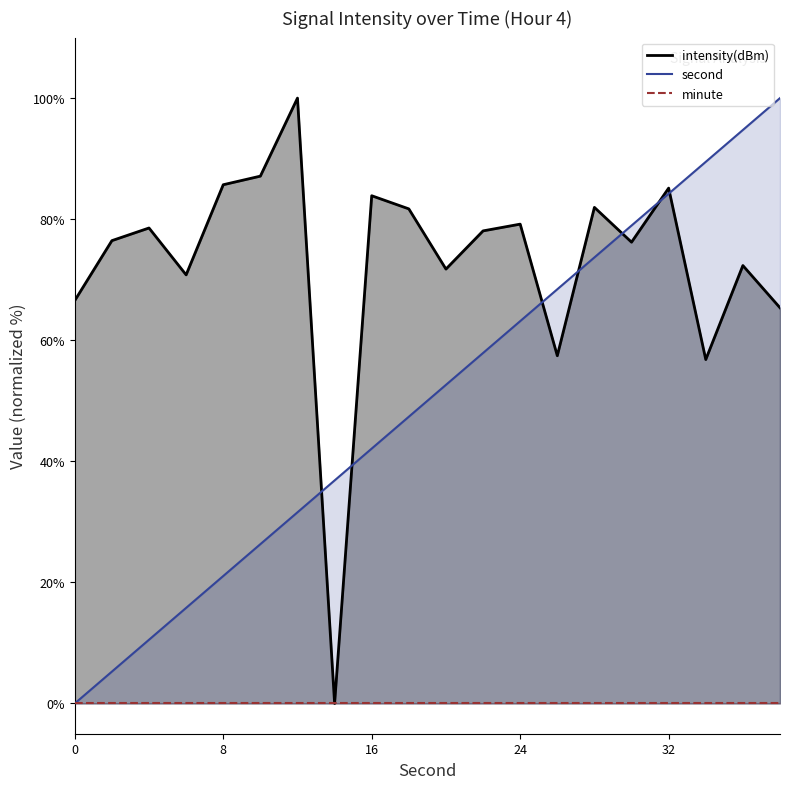

True or false: second has more than 0 points higher than both neighbors.

False